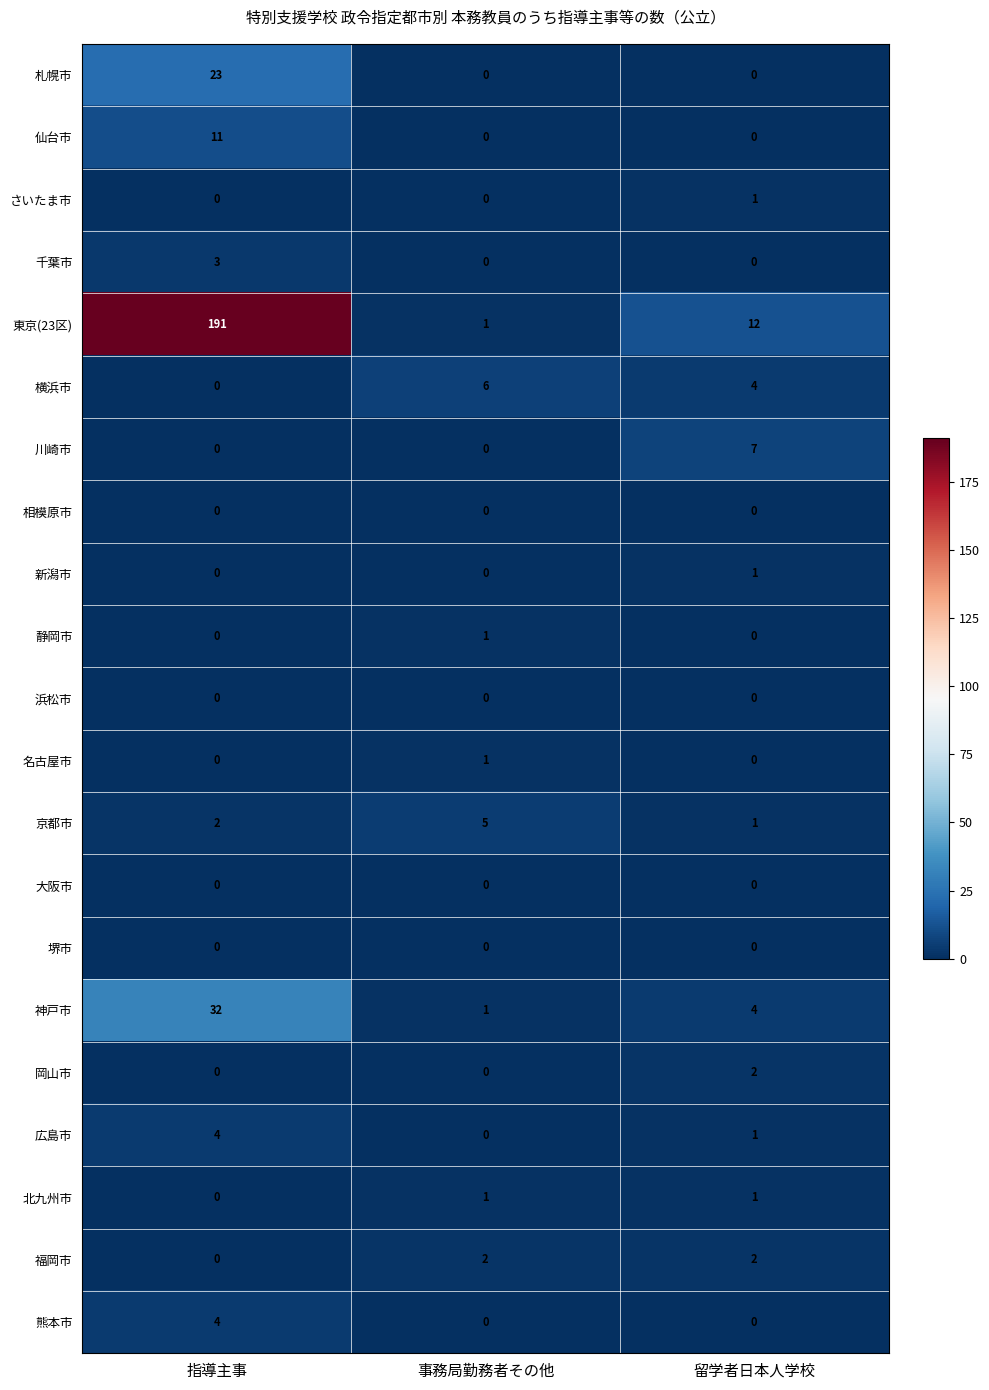

Which series has the largest total across all categories?

東京(23区)